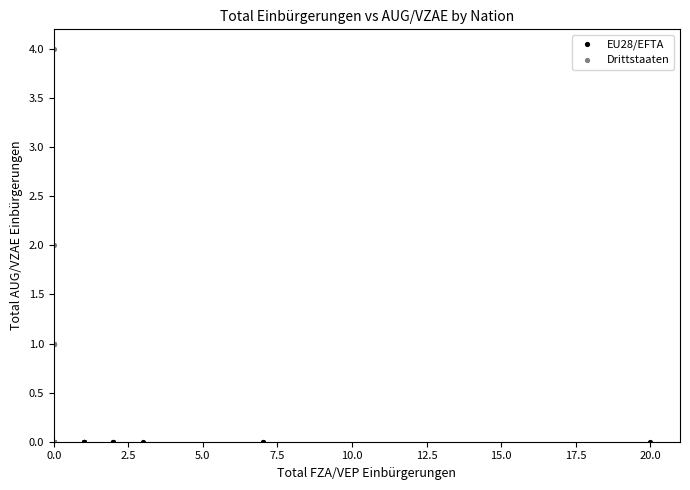

What are all the series names shown in the legend?

EU28/EFTA, Drittstaaten